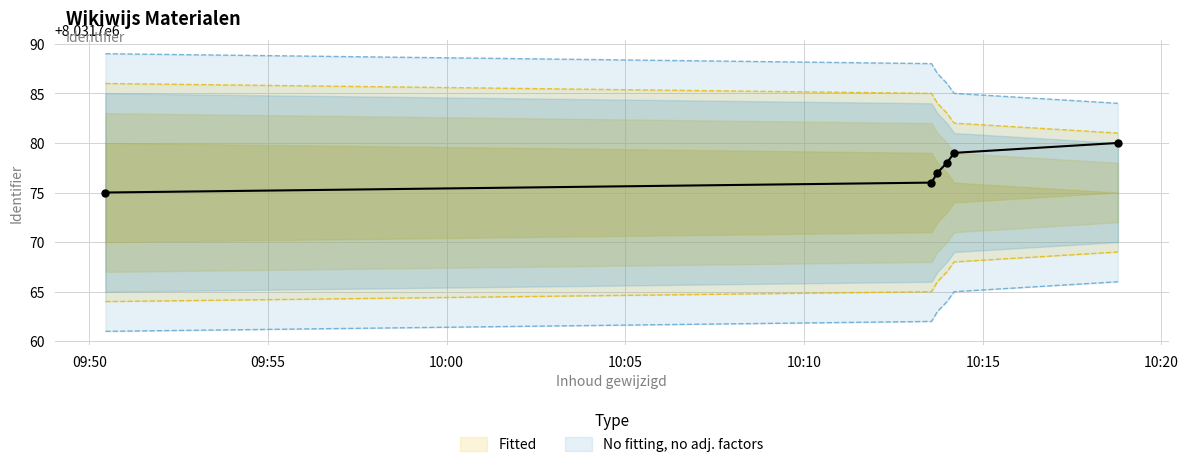

What is the total value across all series at 2024-09-03 10:14:12?

24095335